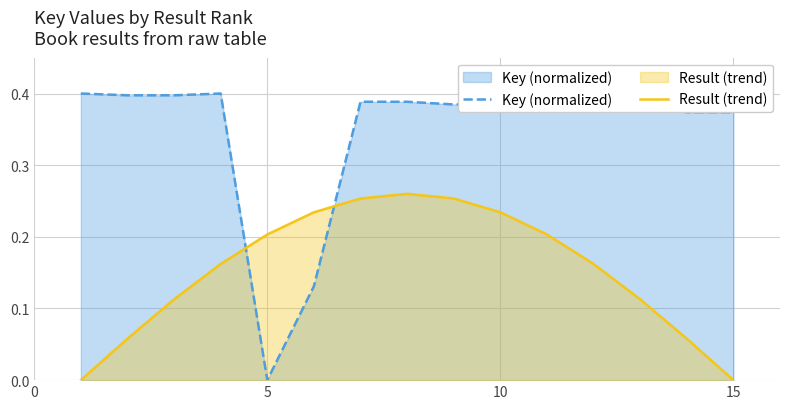

How many lines are shown in the chart?

2